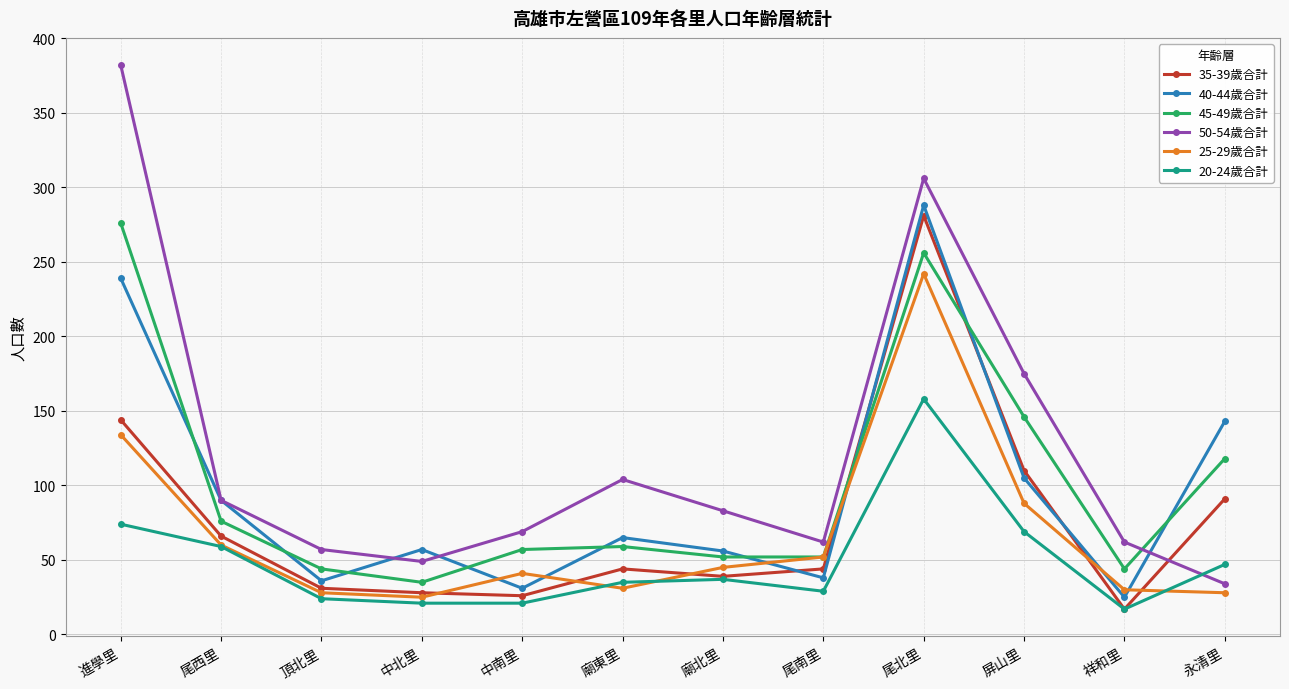

At which category is the sum across all series the highest?

尾北里